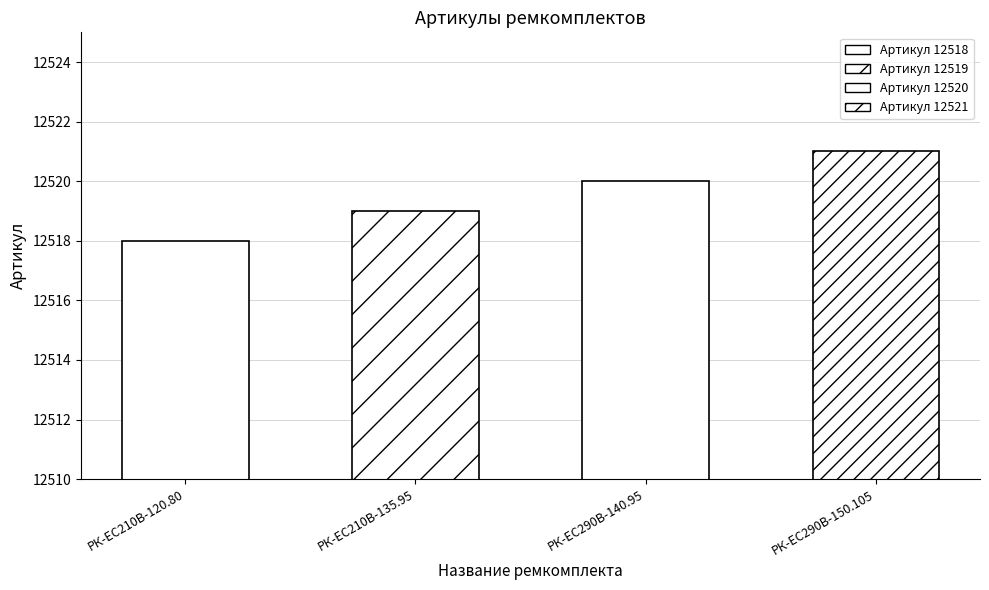

List the labels in order of value, largest first.

РК-ЕС290В-150.105, РК-ЕС290В-140.95, РК-EC210В-135.95, РК-EC210В-120.80